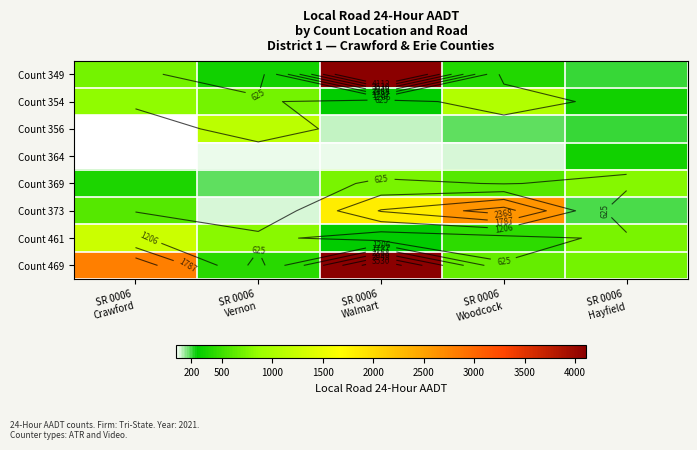

What is the greatest value displayed?

6409